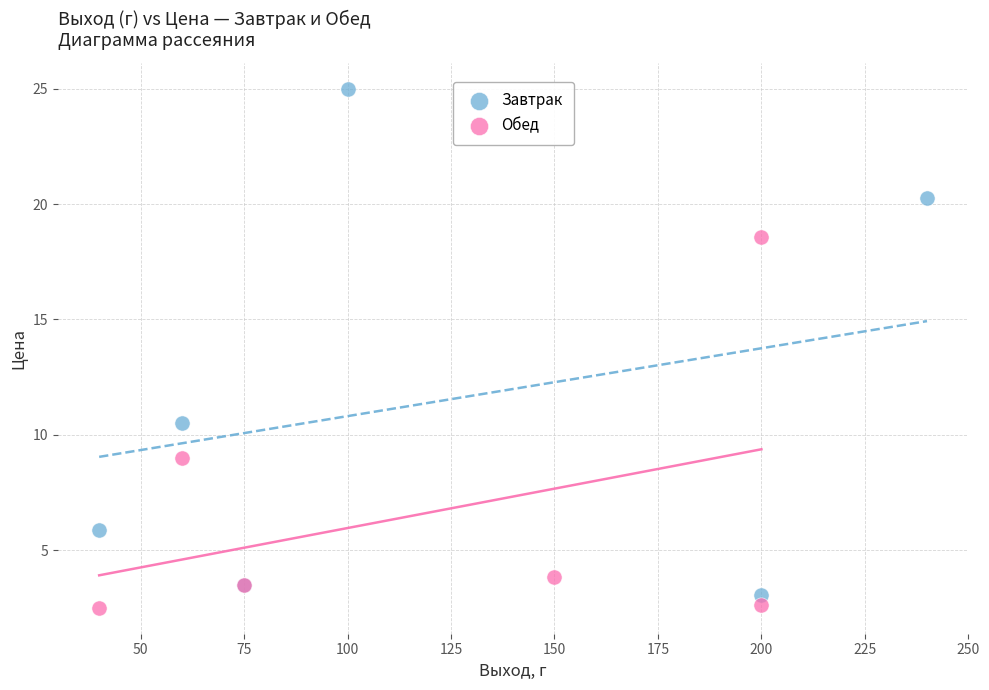

Which series reaches the minimum Y coordinate?

Обед